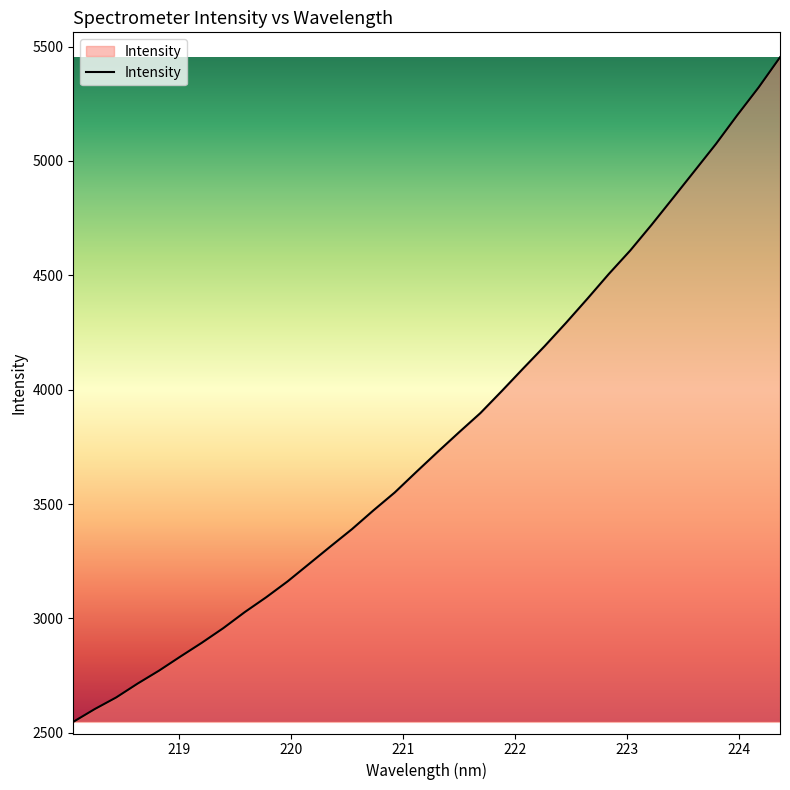

What is the greatest value displayed?

5453.1